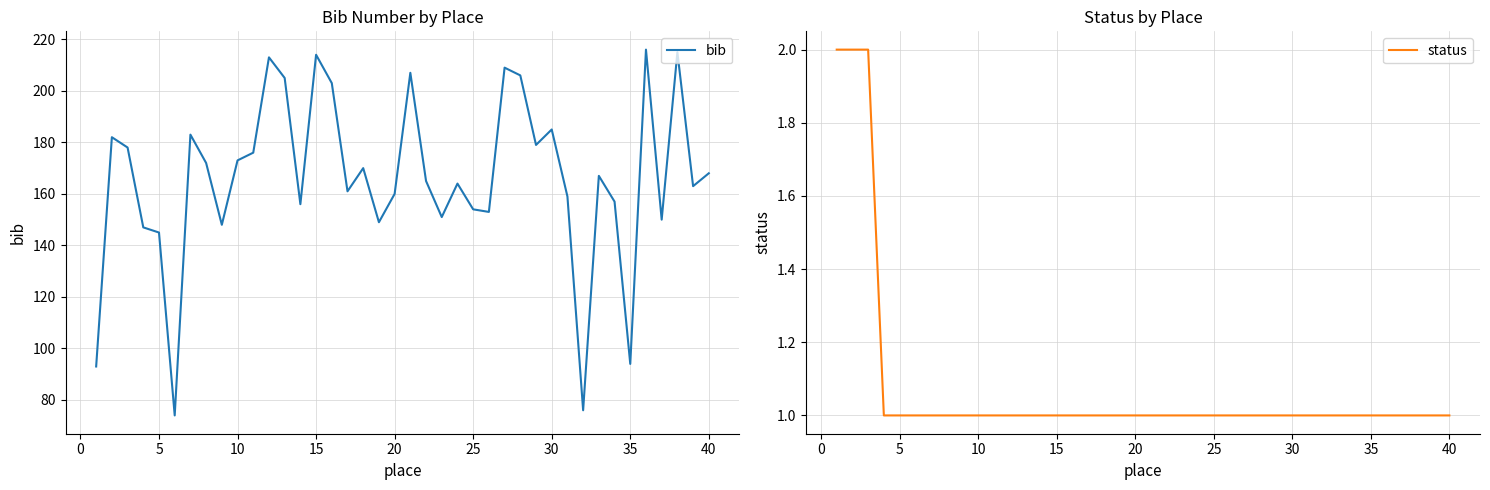

Which series has the widest spread of values?

bib